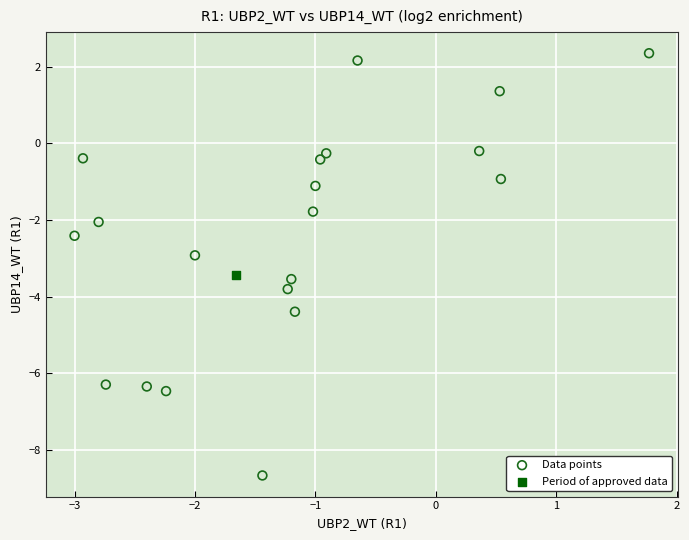

What are all the series names shown in the legend?

Data points, Period of approved data